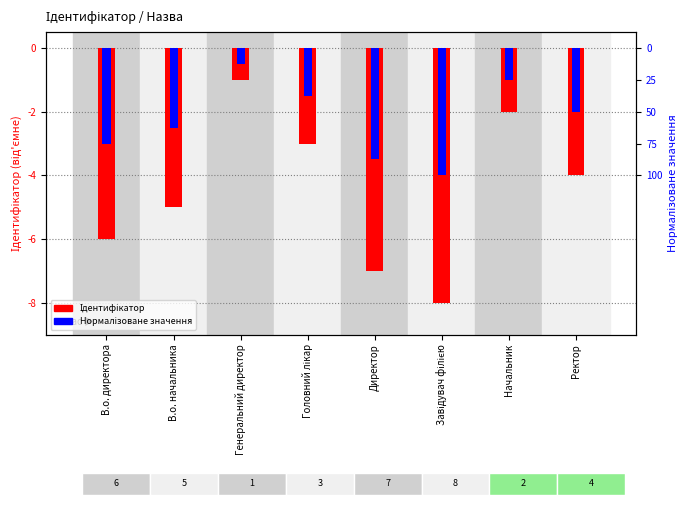

What is the sum of all Нормалізоване значення values?

-18.0